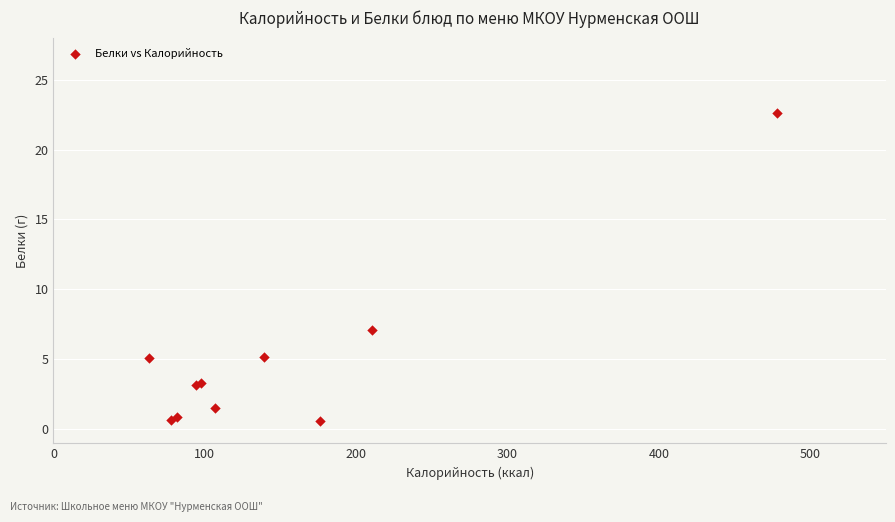

What Y value in the scatter plot is closest to 11?

7.1